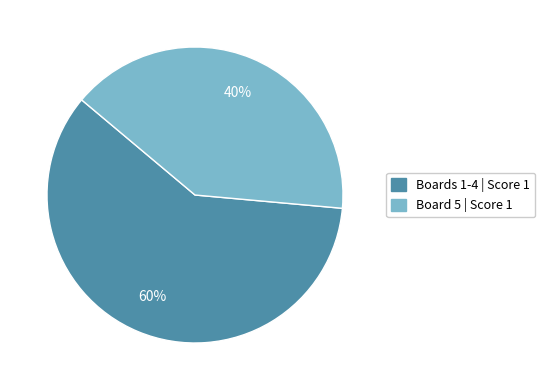

Is there a majority slice in this chart?

Yes